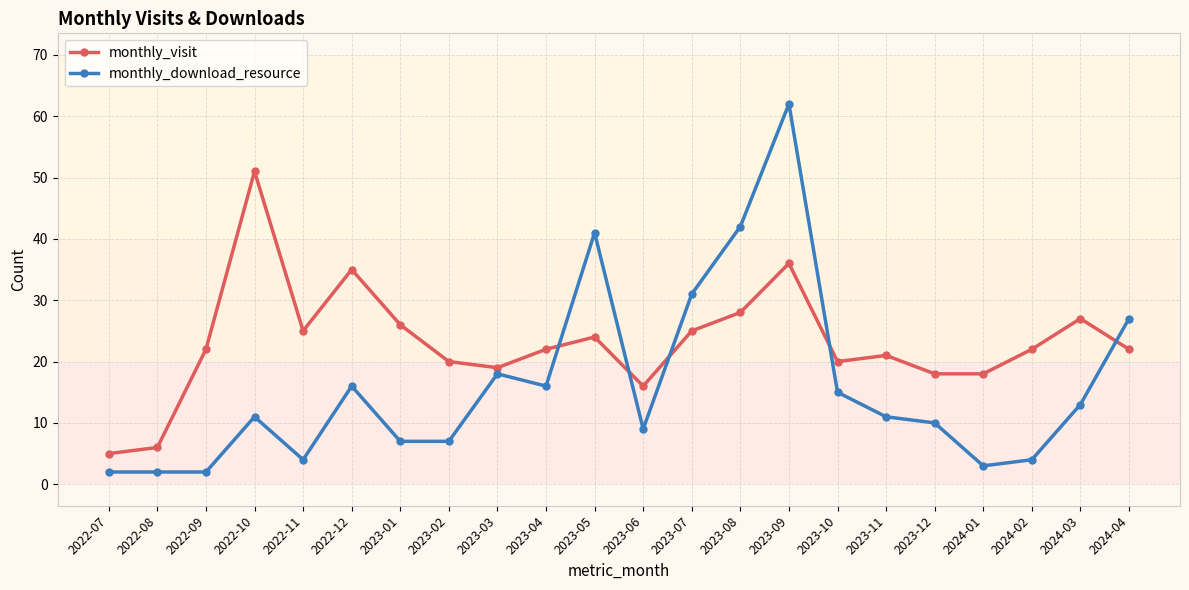

What is the total value across all series at 2023-09?

98